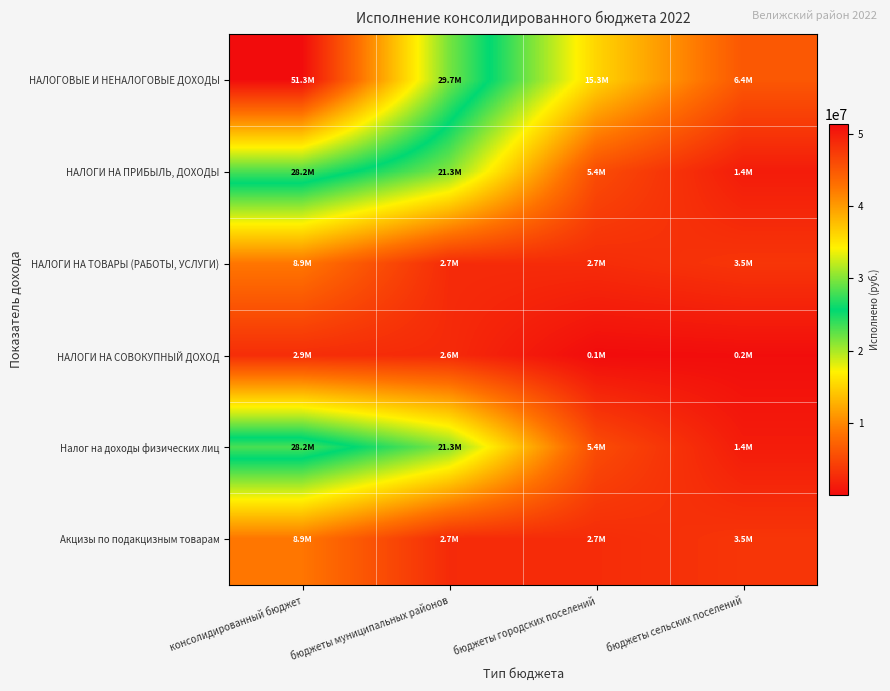

What is the smallest value displayed?

62976.5